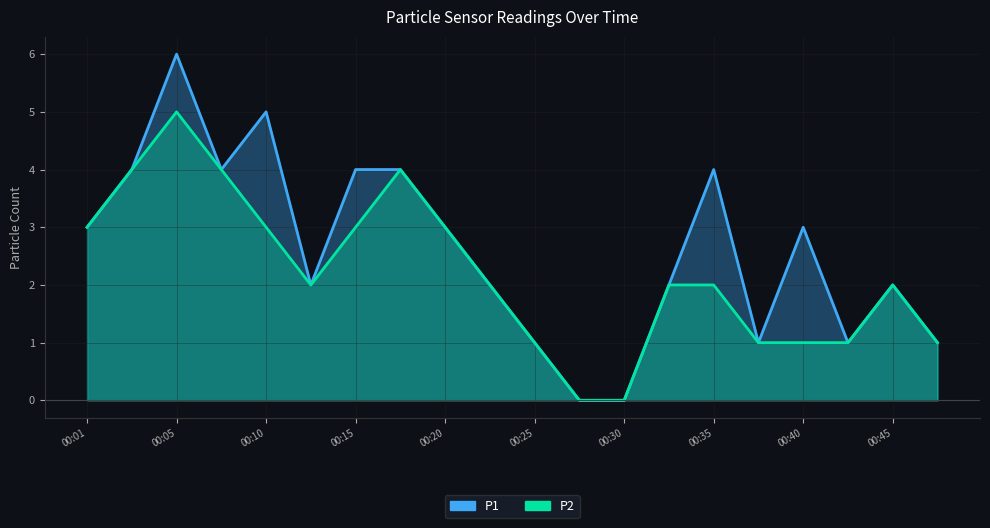

Rank the categories by P1 value from highest to lowest.

00:05, 00:10, 00:03, 00:08, 00:15, 00:18, 00:35, 00:01, 00:20, 00:40, 00:13, 00:23, 00:33, 00:45, 00:25, 00:37, 00:42, 00:47, 00:28, 00:30